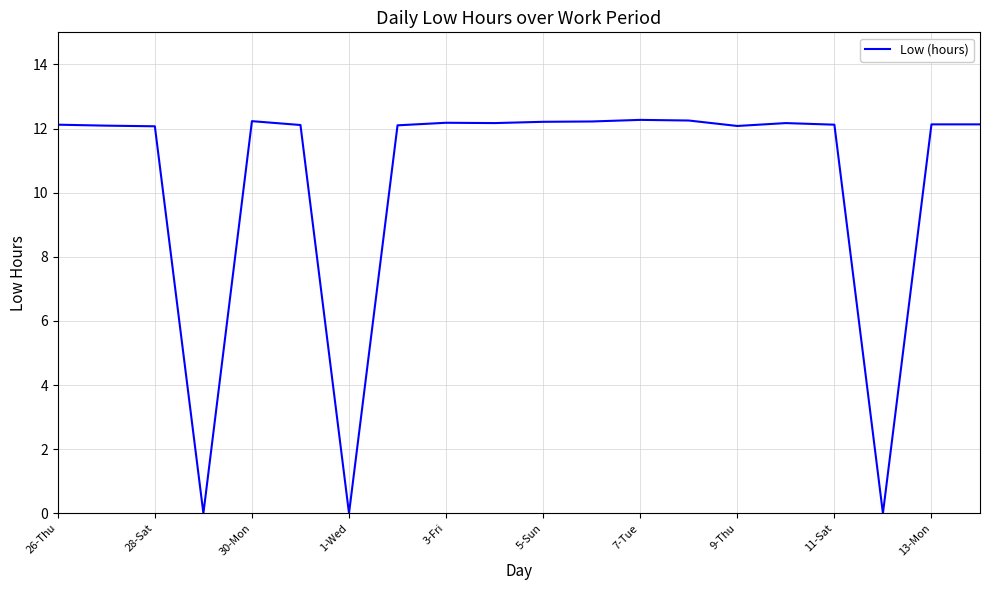

Approximately how many times larger is the value at 9-Thu compared to 5-Sun?

1.0